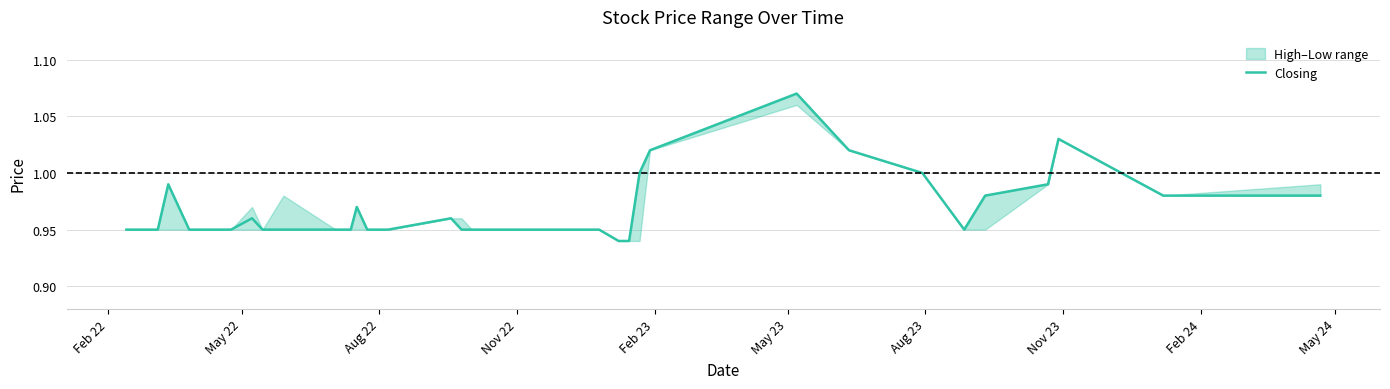

Reading left to right, transcribe all the data shown in this chart.

0.9	0.9	0.9	0.9	1.0	0.9	0.9	0.9	0.9	0.9	1.0	0.9	0.9	0.9	0.9	1.0	0.9	0.9	0.9	1.0	0.9	0.9	0.9	0.9	0.9	0.9	0.9	0.9	0.9	1.0	1.0	1.1	1.0	1.0	0.9	1.0	1.0	1.0	1.0	1.0